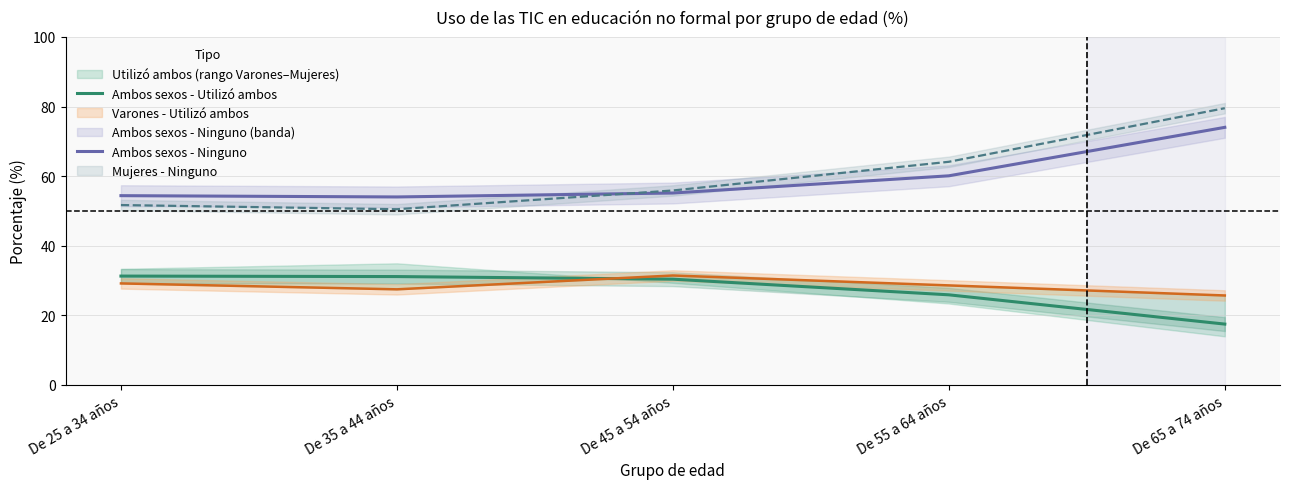

The Ambos sexos - Ninguno series shows 36.8 at De 35 a 44 años. True or false?

False